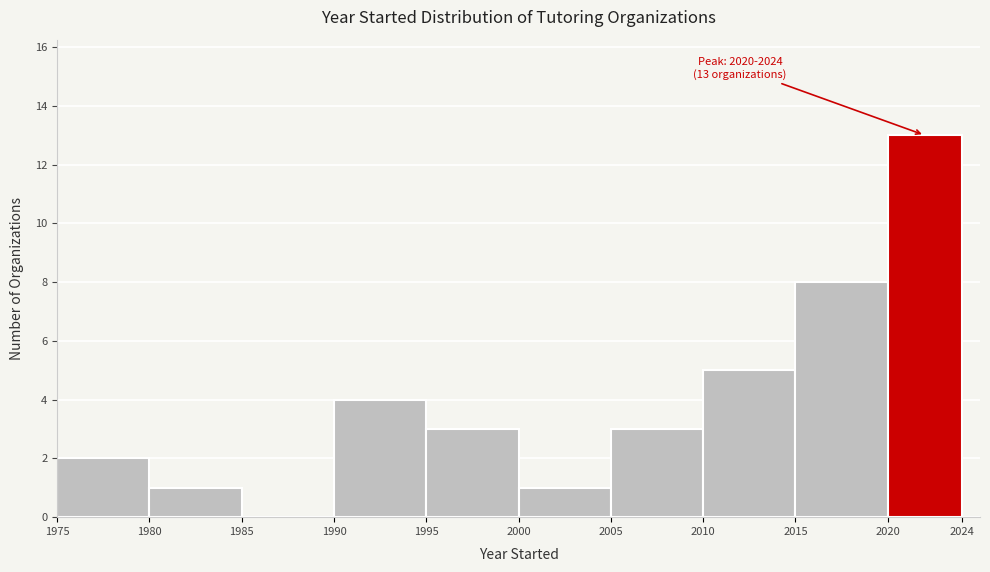

Over which range of the x-axis is the bar tallest?

2020 to 2024